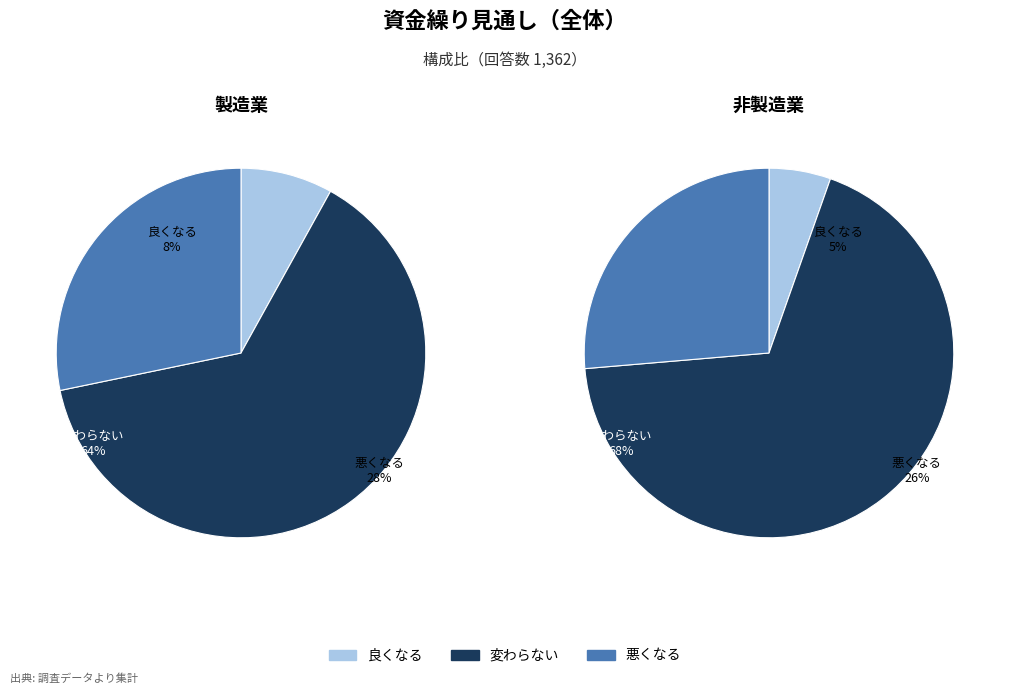

How many slices are in this pie chart?

3